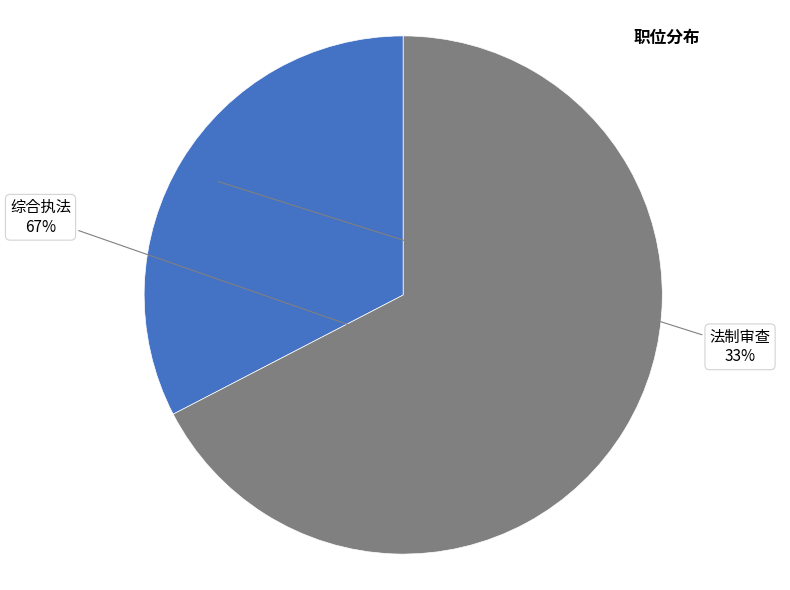

Count the number of slices in the pie.

2